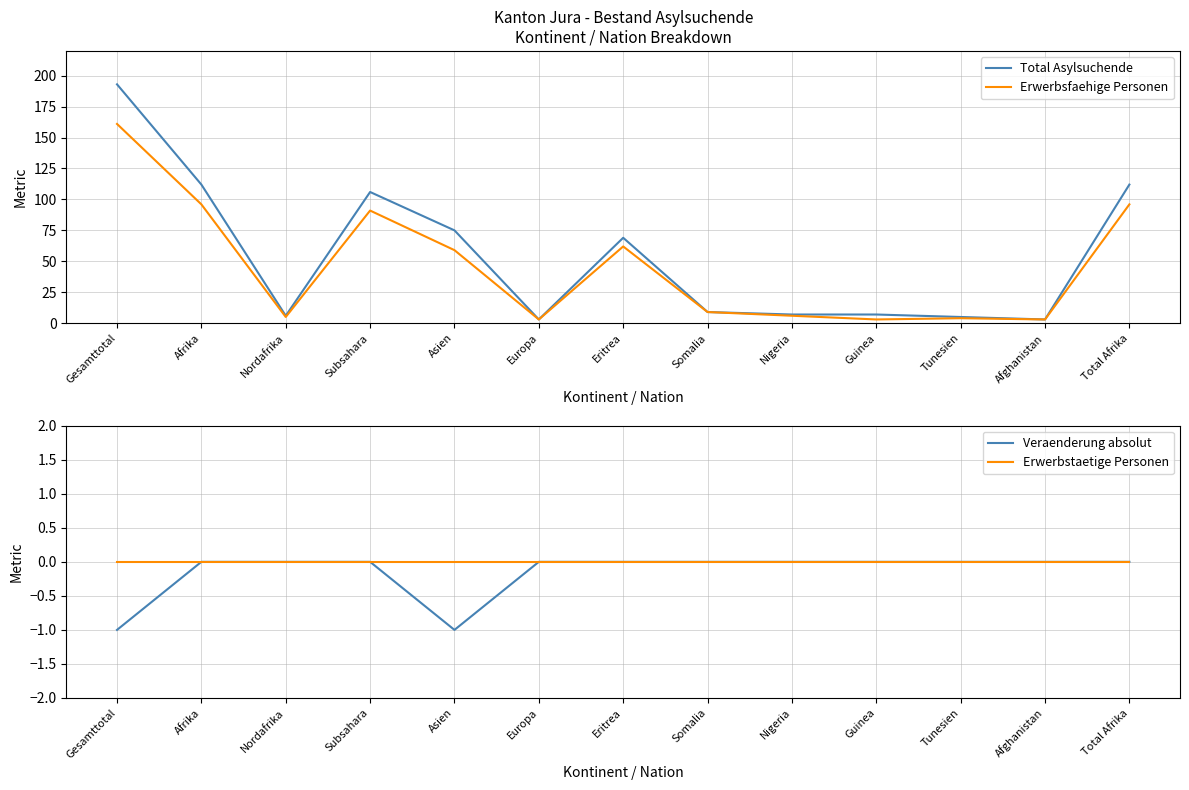

Count the number of categories in the chart.

13